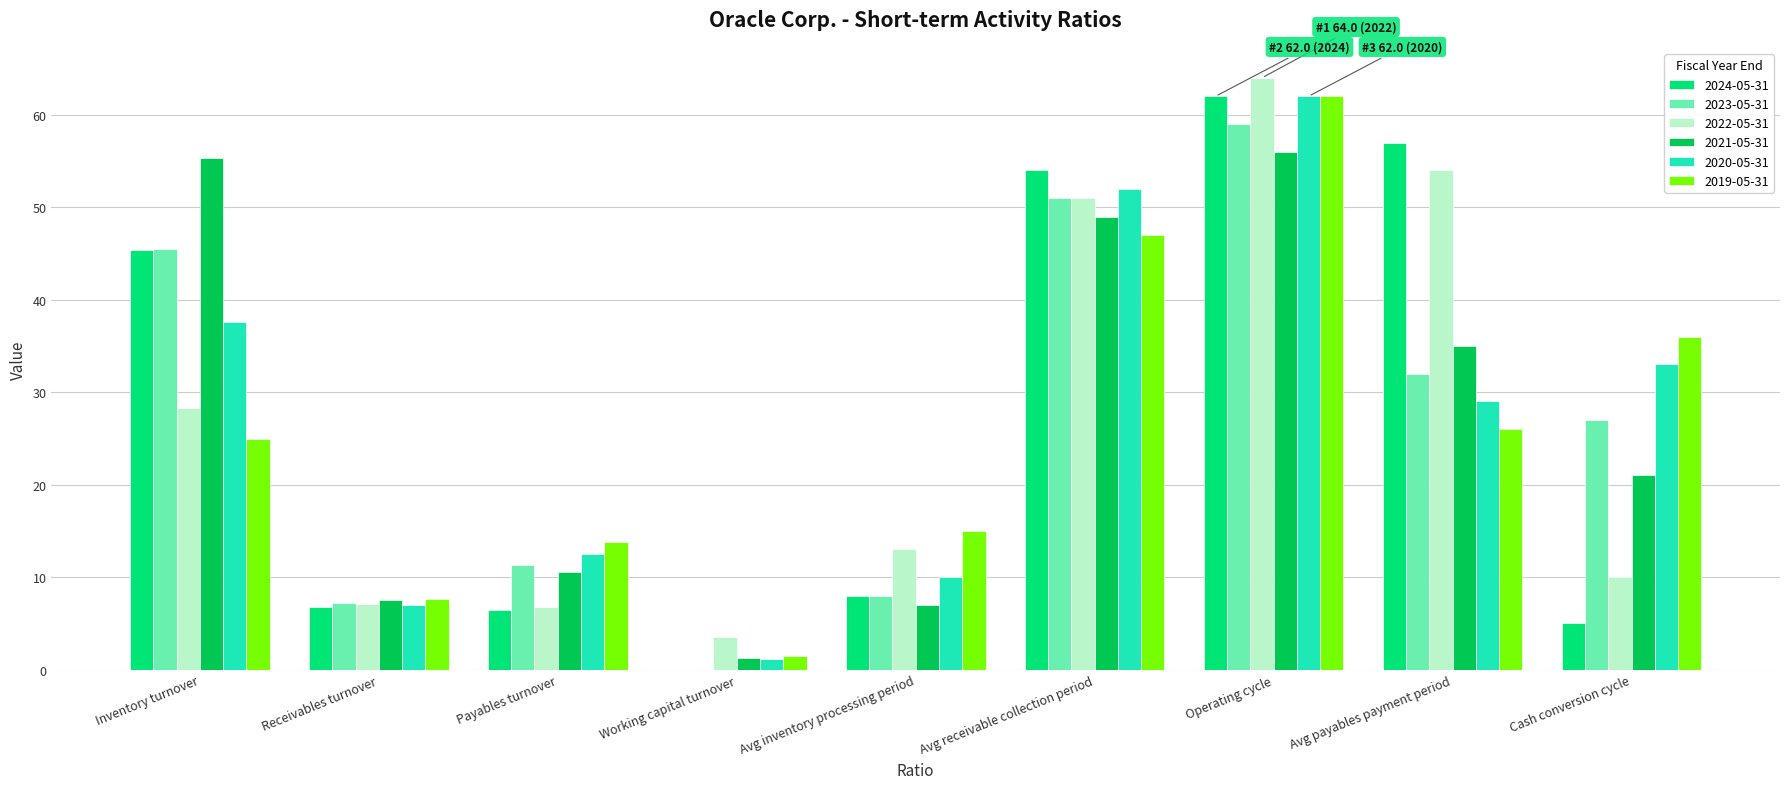

The value of 2024-05-31 at Inventory turnover is 23.1. True or false?

False